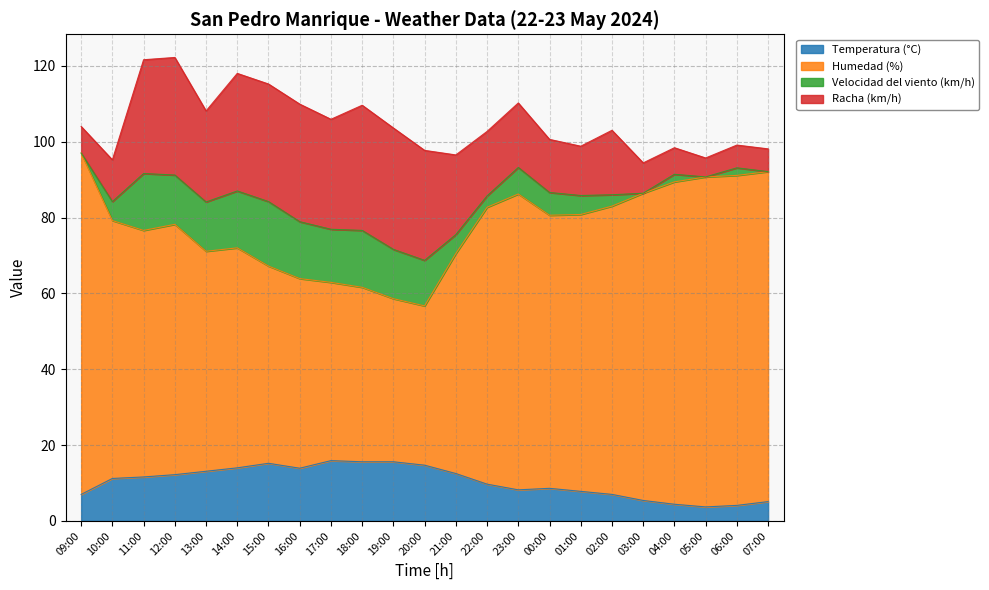

What is the value of the Humedad (%) point at the 12th from the left?

56.7